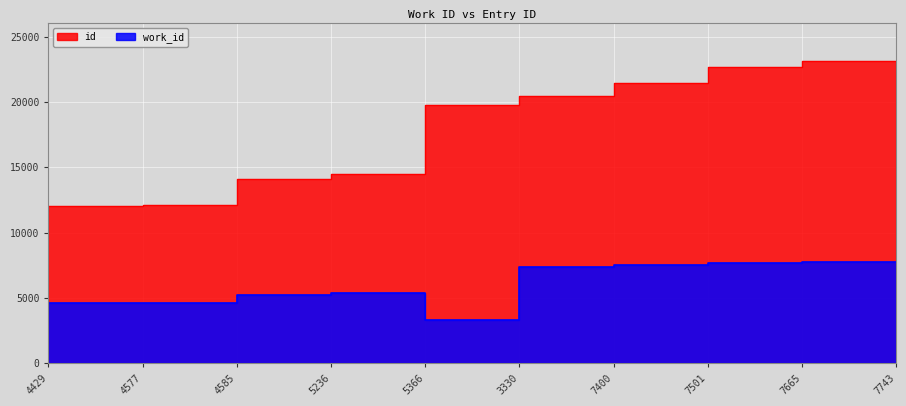

What are all the series names shown in the legend?

id, work_id